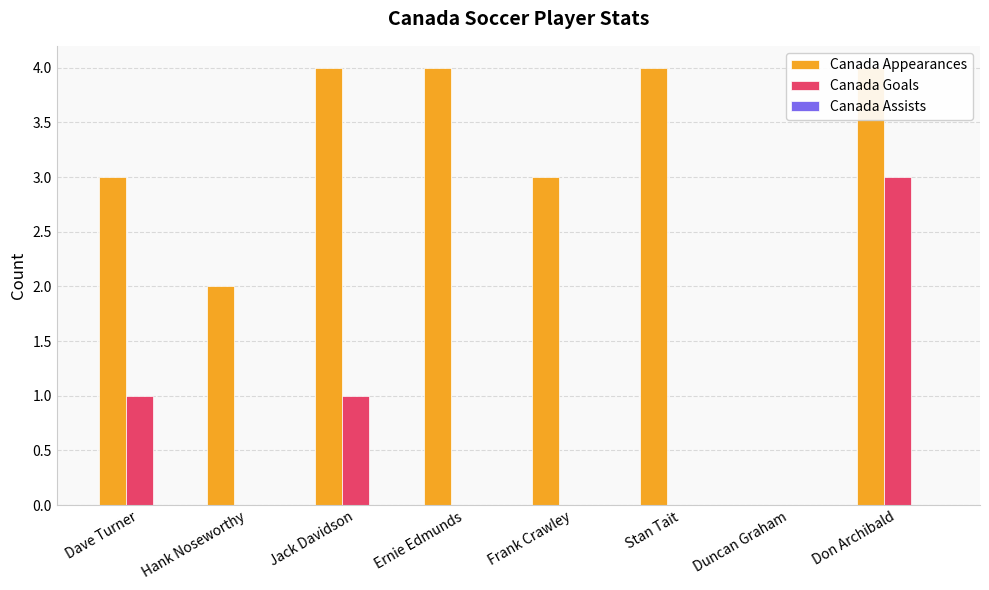

Which series has the widest spread of values?

Canada Appearances